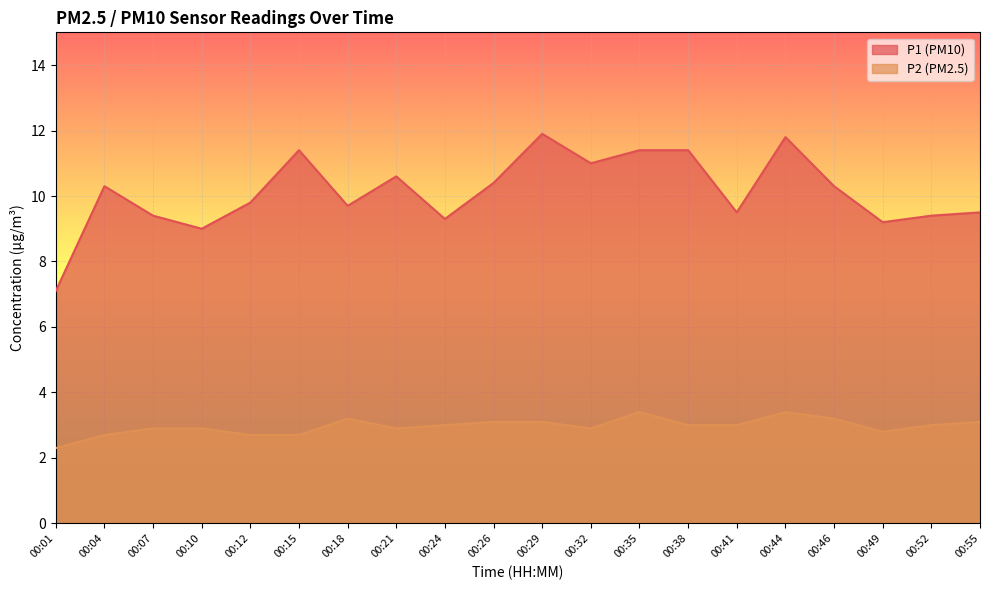

At which category does P2 reach its first local peak?

00:18